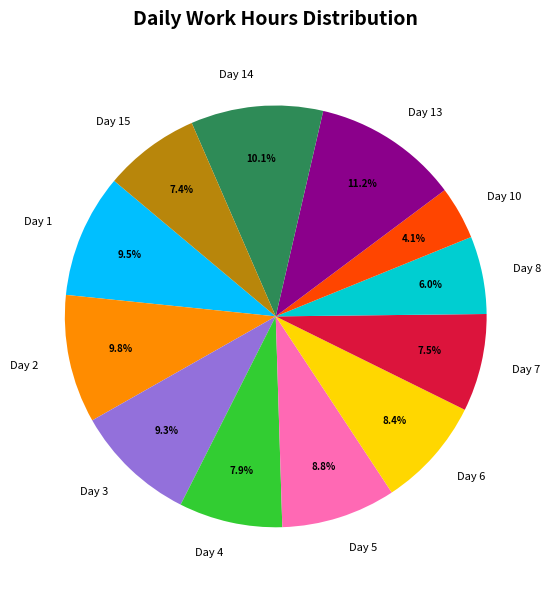

What is the largest slice in the pie chart?

Day 13